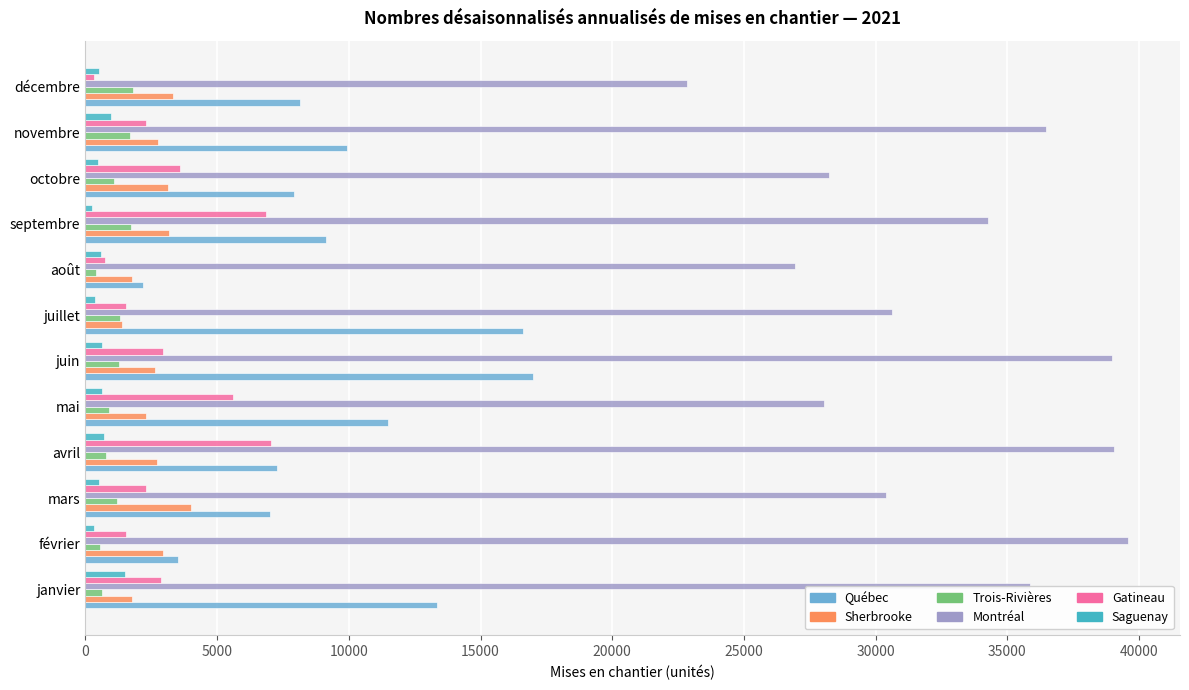

What are all the series names shown in the legend?

Québec, Sherbrooke, Trois-Rivières, Montréal, Gatineau, Saguenay